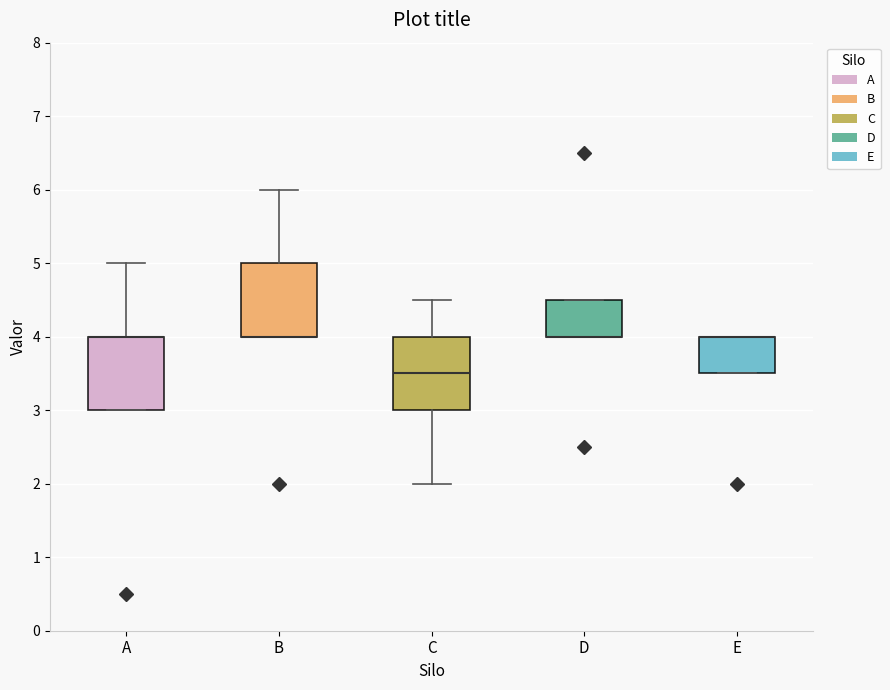

Where is the lower edge of the box for D on the y-axis? The values are not printed on the chart, so give them approximately, as read against the axis.

4.0